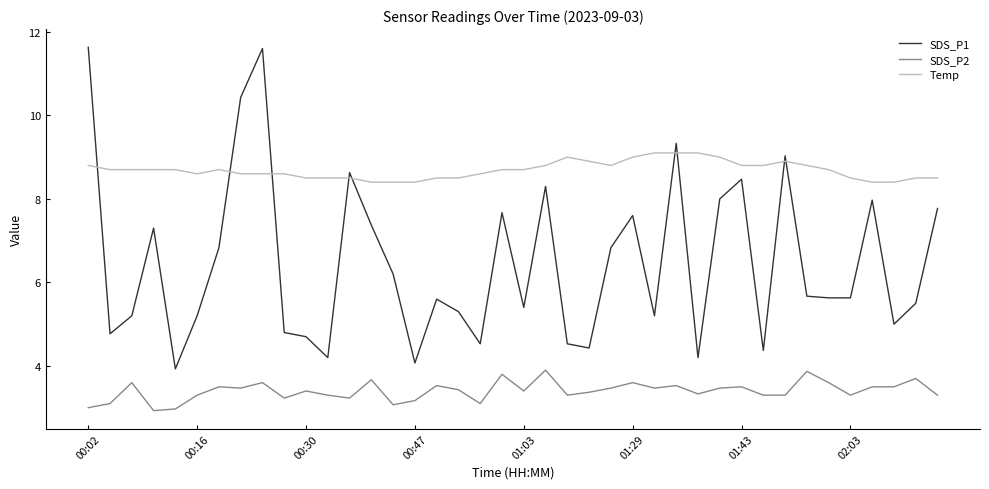

At how many categories does at least one series exceed 6?

40